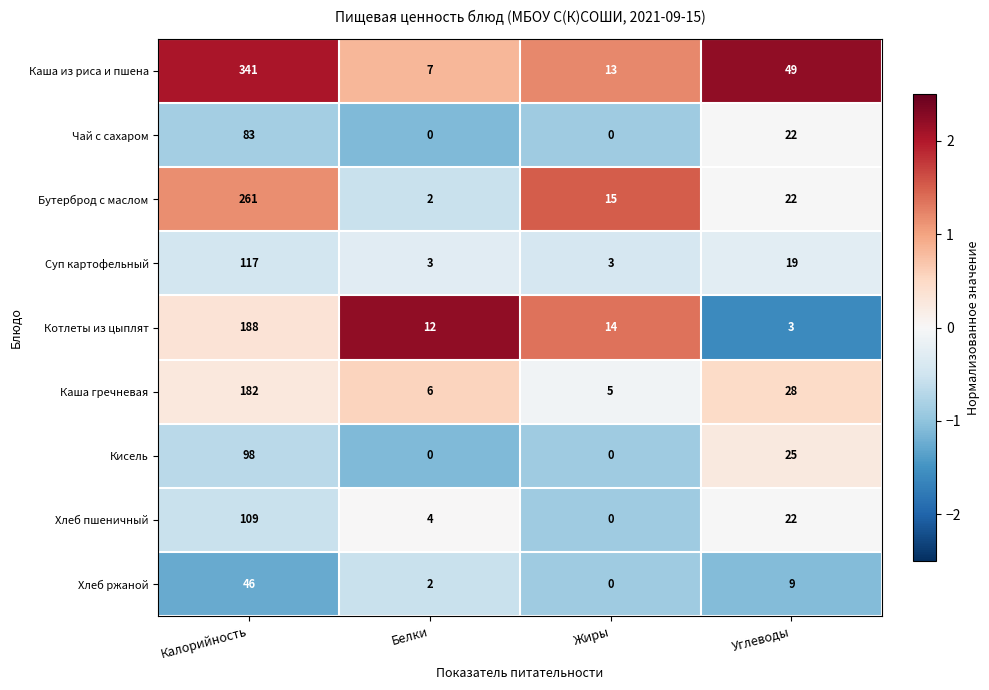

List the series in order of their peak value, highest first.

Каша из риса и пшена, Бутерброд с маслом, Котлеты из цыплят, Каша гречневая, Суп картофельный, Хлеб пшеничный, Кисель, Чай с сахаром, Хлеб ржаной